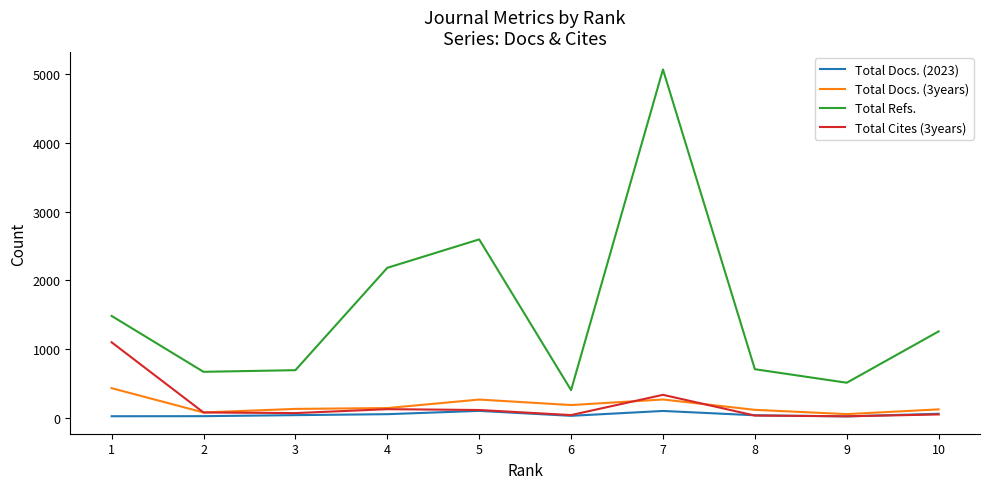

What is the sum of all Total Docs. (3years) values?

1764